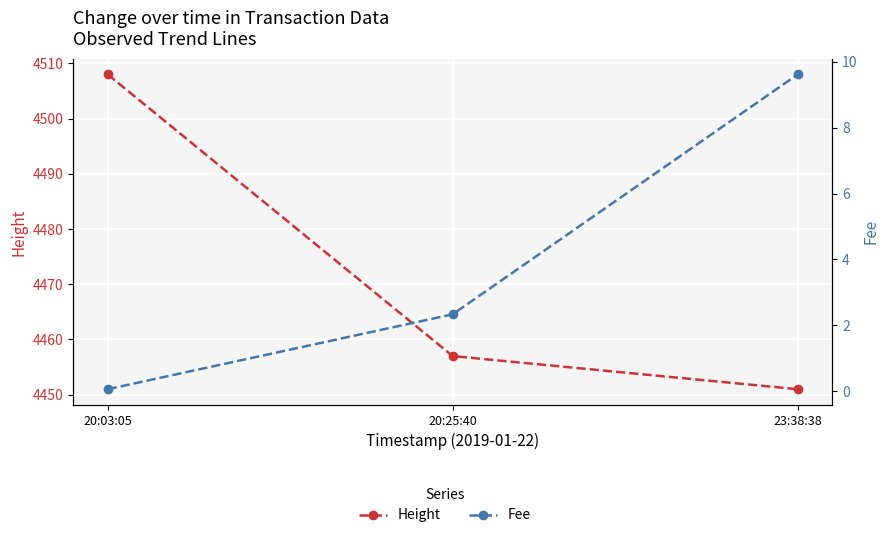

At which category is the sum across all series the highest?

20:03:05